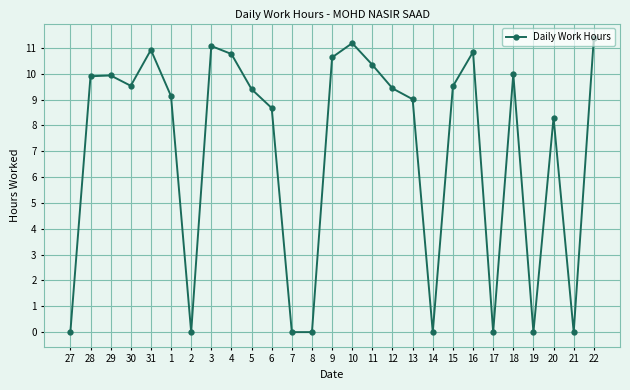

Read the value at 30.

9.5